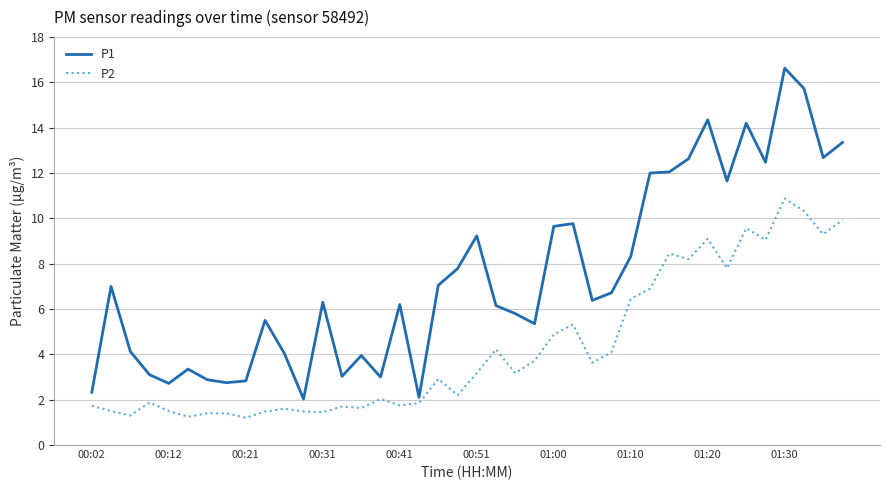

True or false: P1 has more than 0 points higher than both neighbors.

True